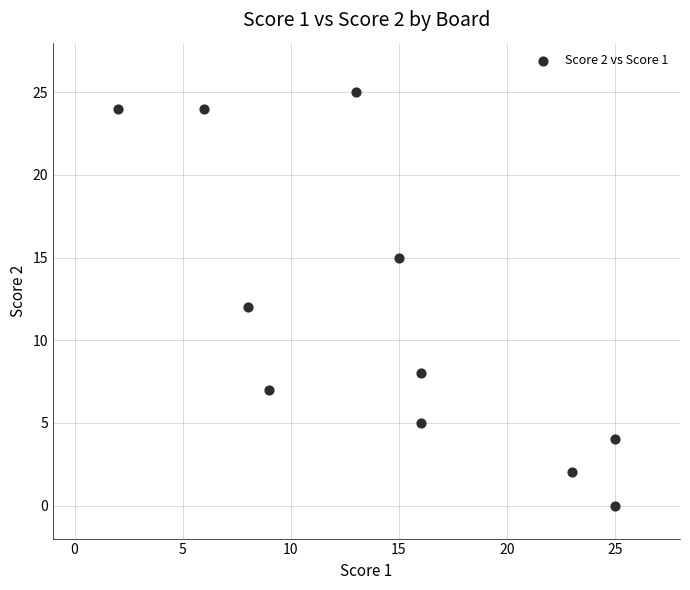

What is the average Y value?

11